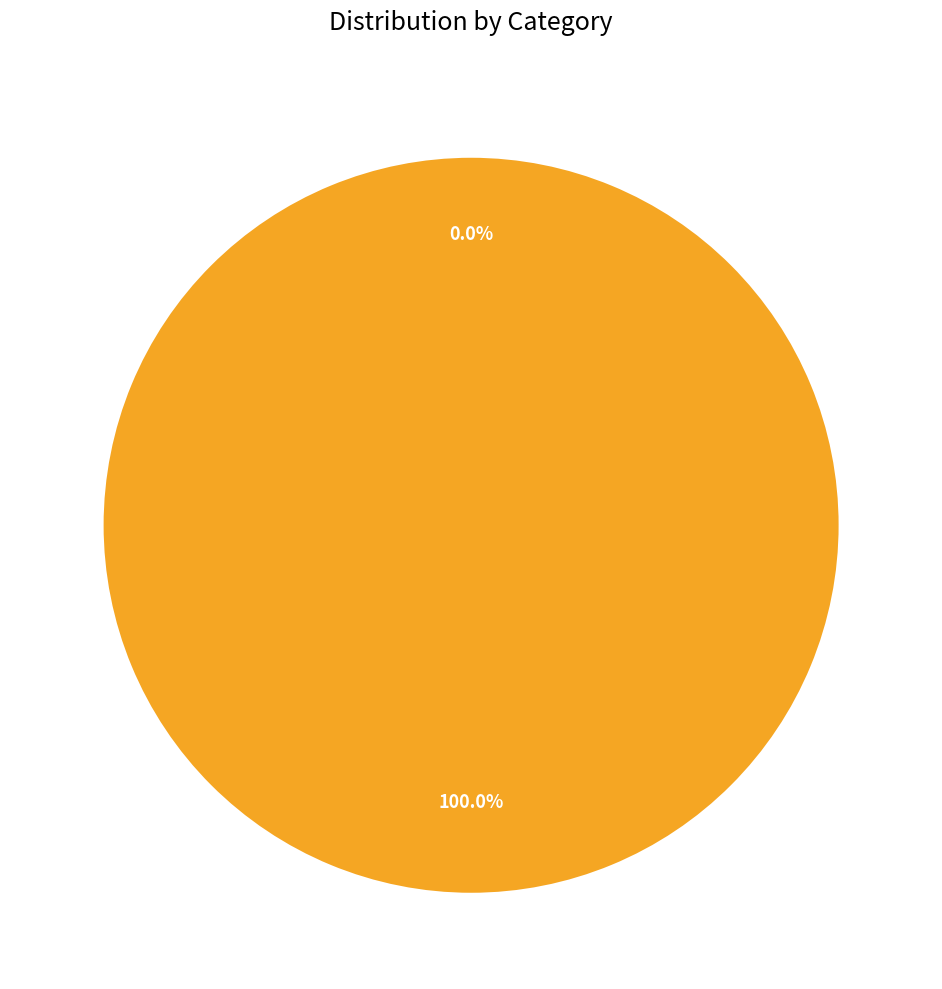

Between UPC # and Stock #, which is larger?

UPC #